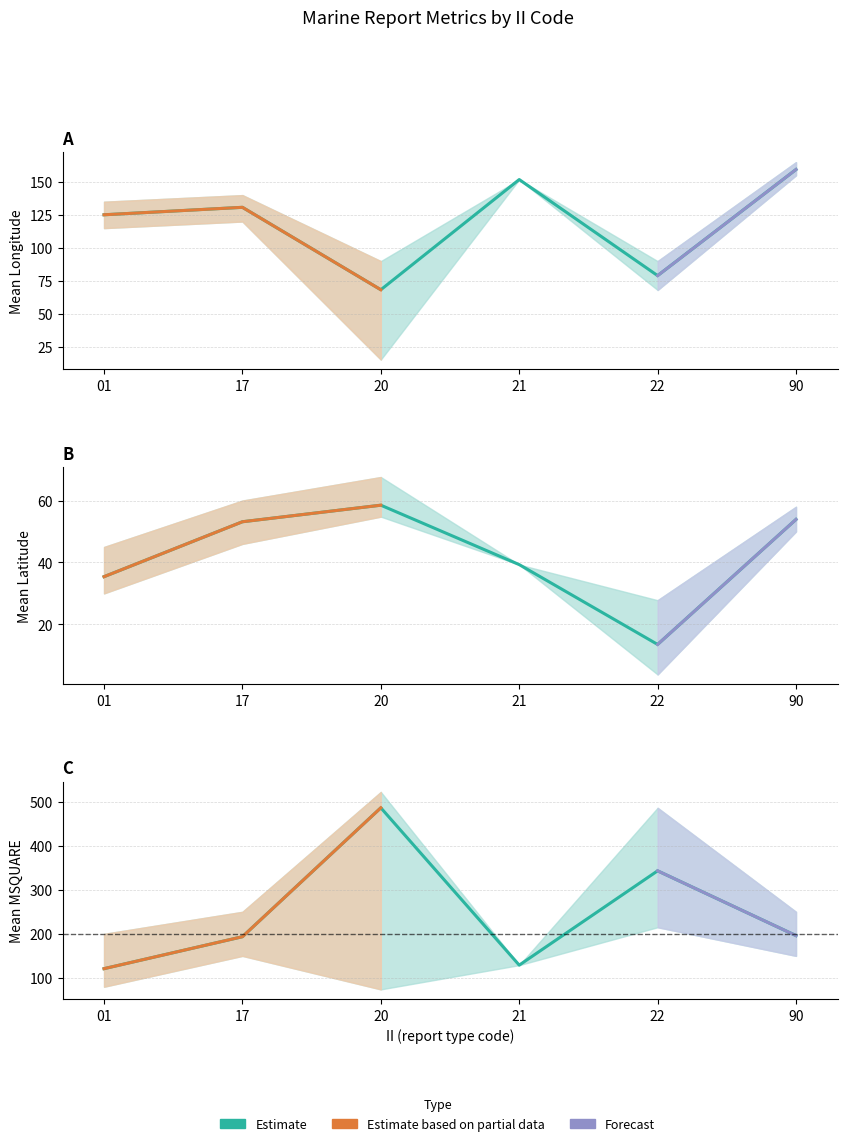

How many categories are shown in the chart?

6